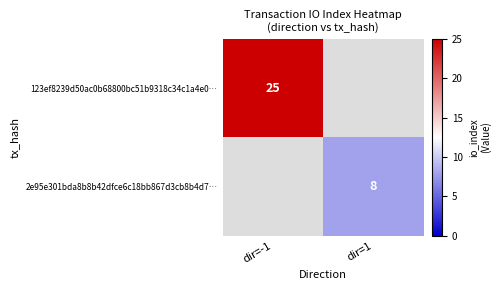

Is it true that 2e95e301bda8b8b42dfce6c18bb867d3cb8b4d7… equals 13 at dir=1?

False